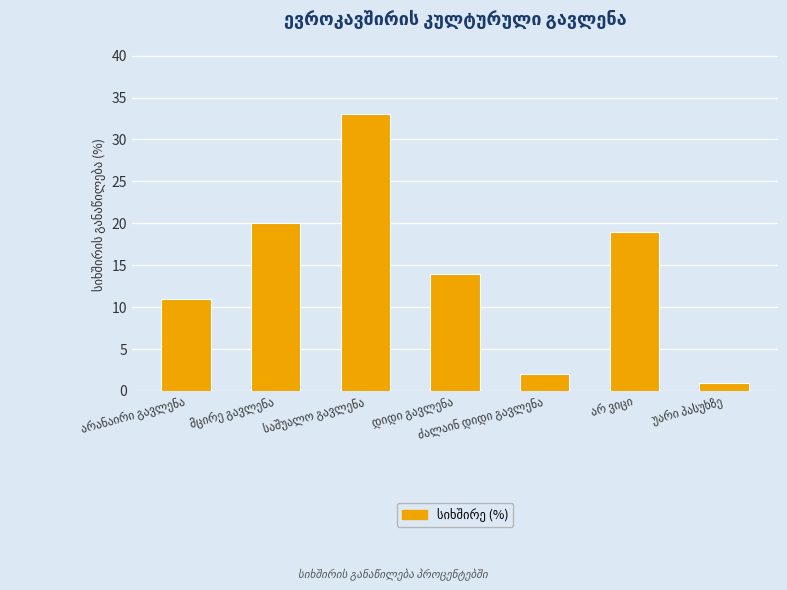

What is the value of the 5th bar from the left?

2